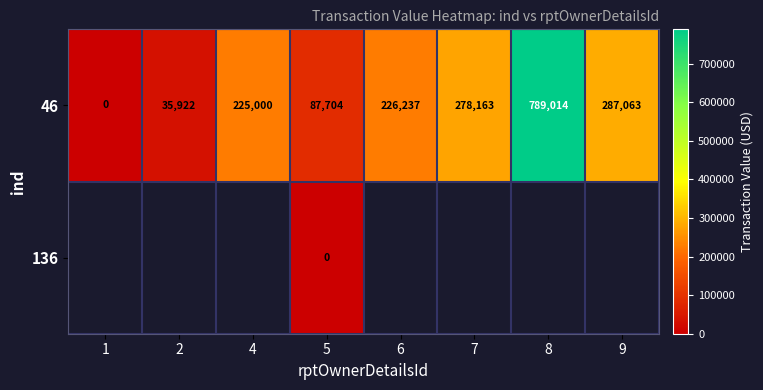

At 5, list the series in order from largest to smallest.

46, 136